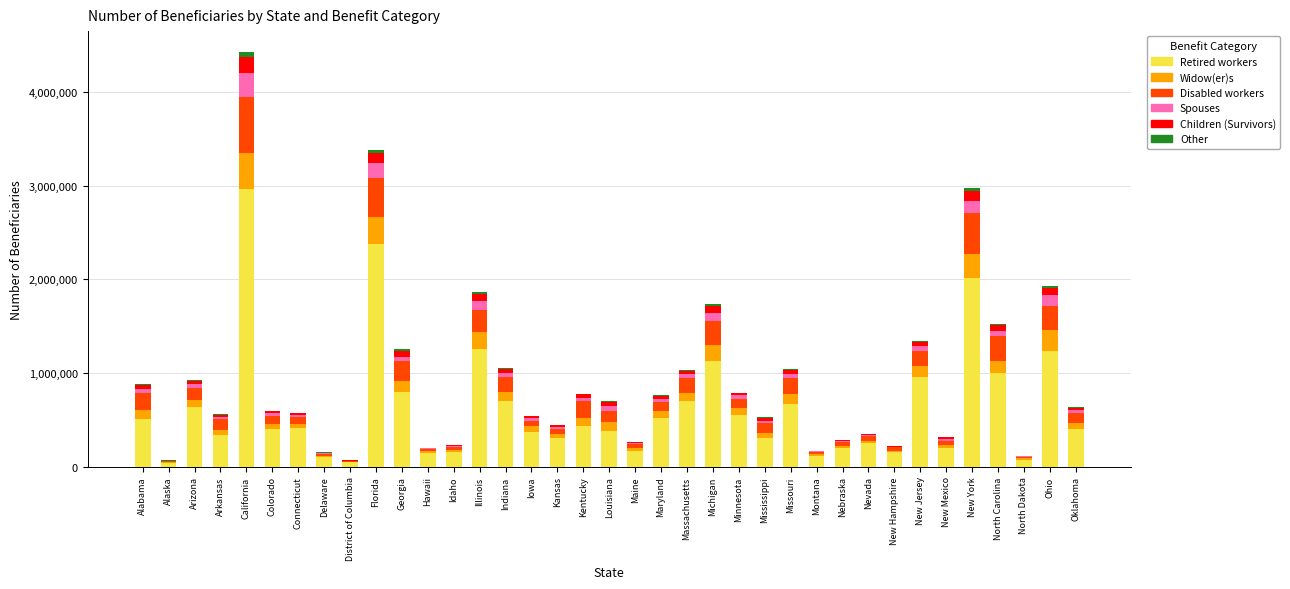

At which category is the sum across all series the highest?

California